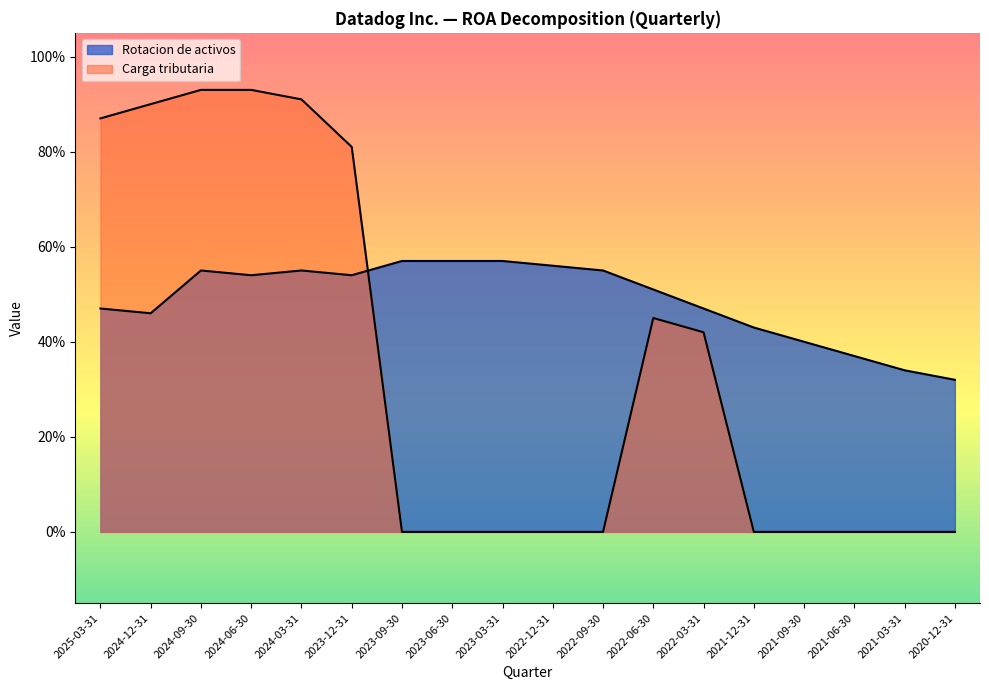

Reading left to right, transcribe all the data shown in this chart.

Rotacion de activos: 0.5	0.5	0.6	0.5	0.6	0.5	0.6	0.6	0.6	0.6	0.6	0.5	0.5	0.4	0.4	0.4	0.3	0.3
Carga tributaria: 0.9	0.9	0.9	0.9	0.9	0.8	0.0	0.0	0.0	0.0	0.0	0.5	0.4	0.0	0.0	0.0	0.0	0.0